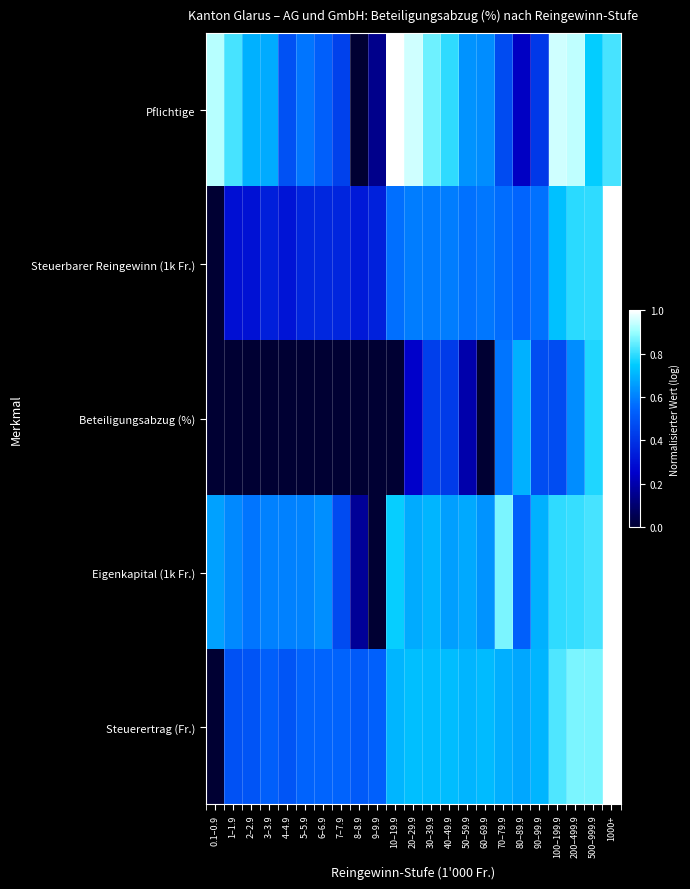

Reading left to right, what are all the values shown in this chart?

Pflichtige: 0.1–0.9=0.9	1–1.9=0.8	2–2.9=0.7	3–3.9=0.7	4–4.9=0.5	5–5.9=0.6	6–6.9=0.5	7–7.9=0.4	8–8.9=0.0	9–9.9=0.1	10–19.9=1.0	20–29.9=1.0	30–39.9=0.9	40–49.9=0.8	50–59.9=0.6	60–69.9=0.6	70–79.9=0.5	80–89.9=0.2	90–99.9=0.4	100–199.9=1.0	200–499.9=0.9	500–999.9=0.8	1000+=0.8
Steuerbarer Reingewinn (1k Fr.): 0.1–0.9=0.0	1–1.9=0.3	2–2.9=0.3	3–3.9=0.3	4–4.9=0.3	5–5.9=0.4	6–6.9=0.4	7–7.9=0.4	8–8.9=0.3	9–9.9=0.3	10–19.9=0.6	20–29.9=0.6	30–39.9=0.6	40–49.9=0.6	50–59.9=0.6	60–69.9=0.6	70–79.9=0.6	80–89.9=0.5	90–99.9=0.6	100–199.9=0.7	200–499.9=0.8	500–999.9=0.8	1000+=1.0
Beteiligungsabzug (%): 0.1–0.9=0.0	1–1.9=0.0	2–2.9=0.0	3–3.9=0.0	4–4.9=0.0	5–5.9=0.0	6–6.9=0.0	7–7.9=0.0	8–8.9=0.0	9–9.9=0.0	10–19.9=0.0	20–29.9=0.2	30–39.9=0.4	40–49.9=0.4	50–59.9=0.2	60–69.9=0.0	70–79.9=0.6	80–89.9=0.7	90–99.9=0.5	100–199.9=0.5	200–499.9=0.6	500–999.9=0.8	1000+=1.0
Eigenkapital (1k Fr.): 0.1–0.9=0.7	1–1.9=0.6	2–2.9=0.6	3–3.9=0.6	4–4.9=0.6	5–5.9=0.6	6–6.9=0.6	7–7.9=0.5	8–8.9=0.2	9–9.9=0.0	10–19.9=0.8	20–29.9=0.7	30–39.9=0.7	40–49.9=0.7	50–59.9=0.7	60–69.9=0.6	70–79.9=0.9	80–89.9=0.5	90–99.9=0.7	100–199.9=0.8	200–499.9=0.8	500–999.9=0.8	1000+=1.0
Steuerertrag (Fr.): 0.1–0.9=0.0	1–1.9=0.5	2–2.9=0.5	3–3.9=0.5	4–4.9=0.5	5–5.9=0.5	6–6.9=0.5	7–7.9=0.5	8–8.9=0.5	9–9.9=0.5	10–19.9=0.7	20–29.9=0.7	30–39.9=0.7	40–49.9=0.7	50–59.9=0.7	60–69.9=0.7	70–79.9=0.7	80–89.9=0.7	90–99.9=0.7	100–199.9=0.8	200–499.9=0.9	500–999.9=0.9	1000+=1.0